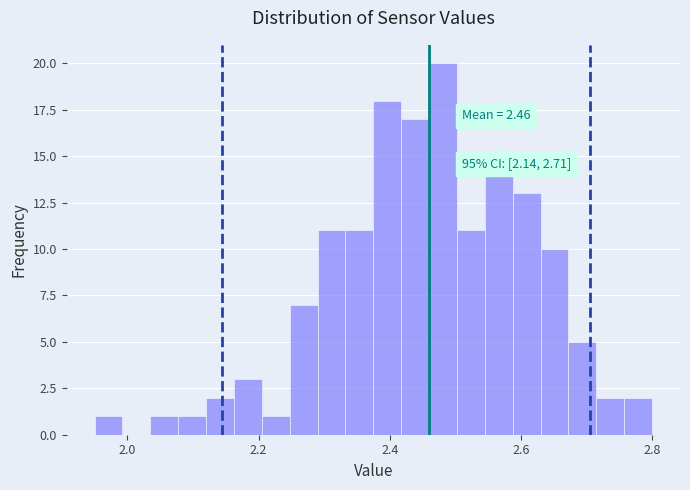

Around what value on the x-axis is the tallest bar? Give the approximate position of its centre, as read against the axis.

2.48